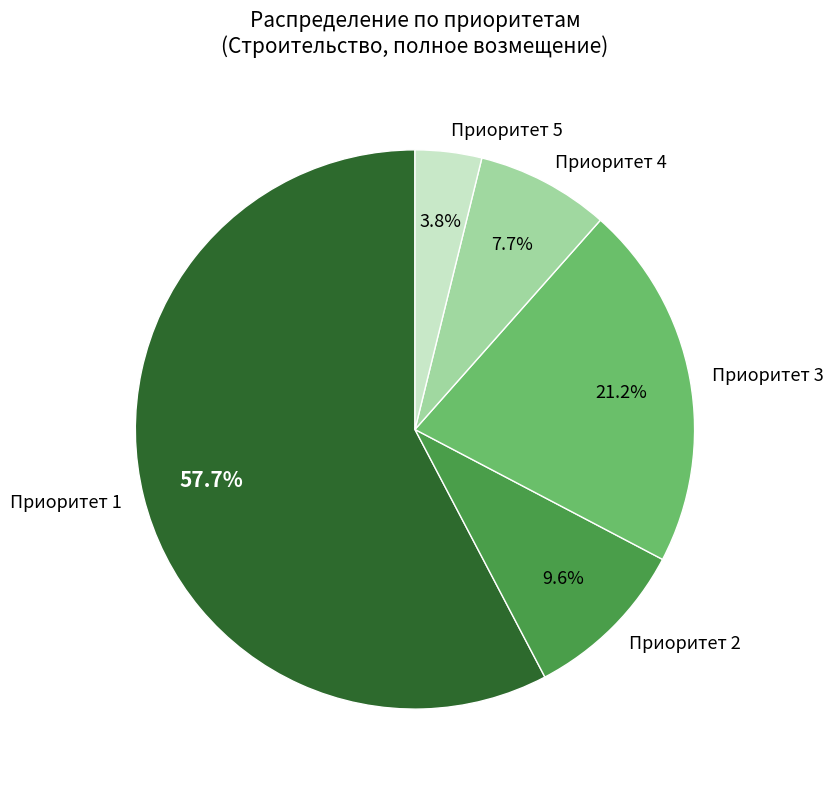

How many slices are in this pie chart?

5